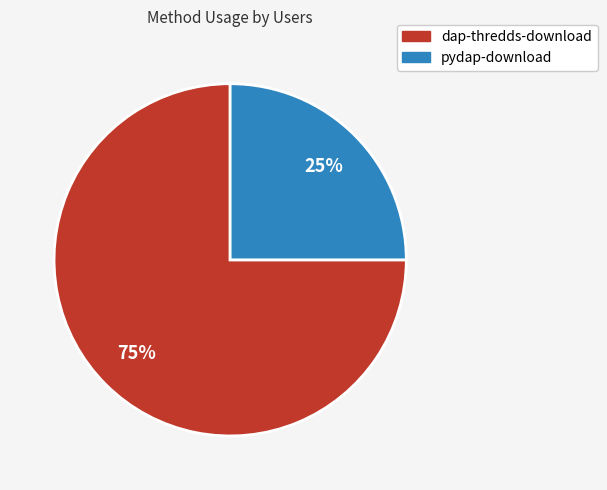

What is the majority slice?

dap-thredds-download